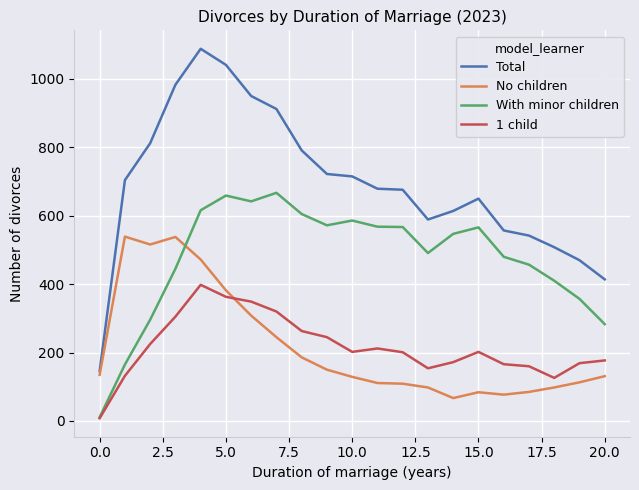

What is the highest value of the Total series?

1088